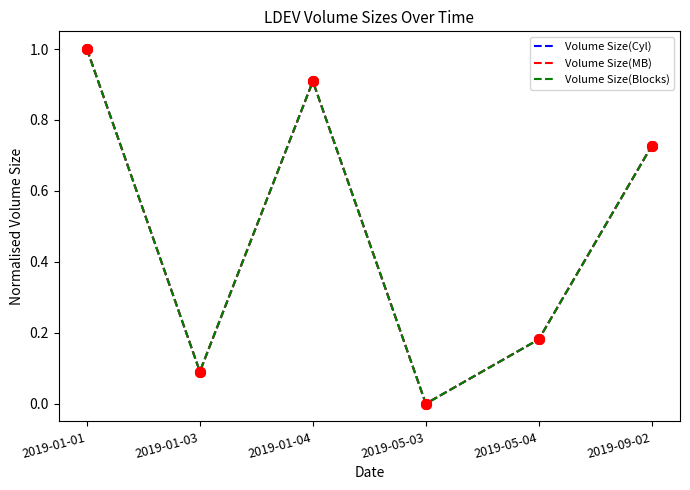

Rank the series by their maximum value, from lowest to highest.

Volume Size(MB), Volume Size(Cyl), Volume Size(Blocks)